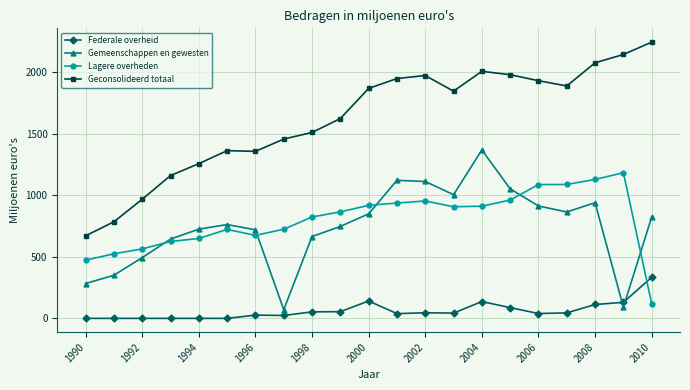

Which series has the largest total across all categories?

Geconsolideerd totaal